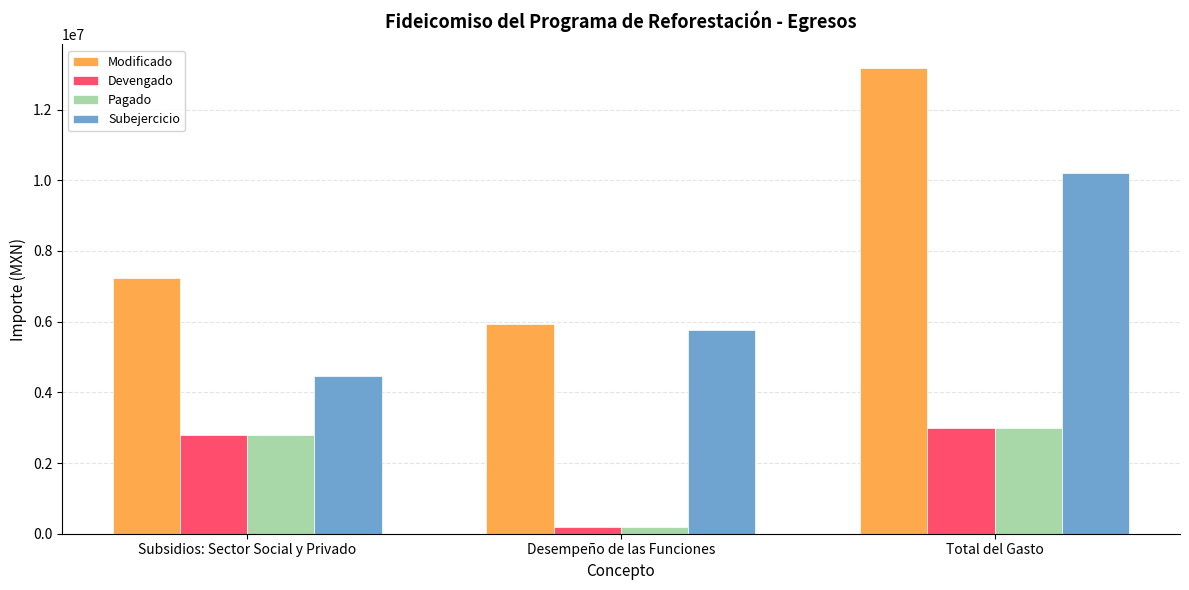

Is the value of Subejercicio at Total del Gasto greater than the value of Modificado at Desempeño de las Funciones?

Yes